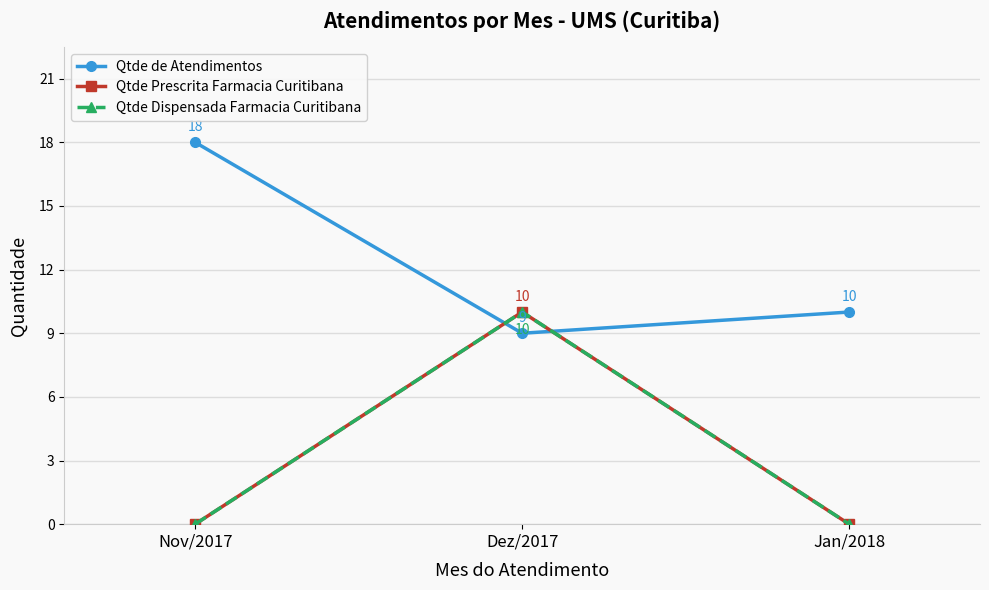

Does the chart have visible grid lines?

Yes